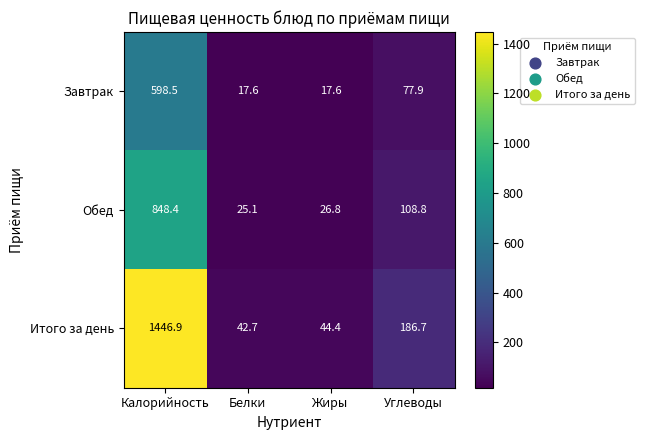

Between Калорийность and Углеводы, which series saw the biggest shift?

Итого за день